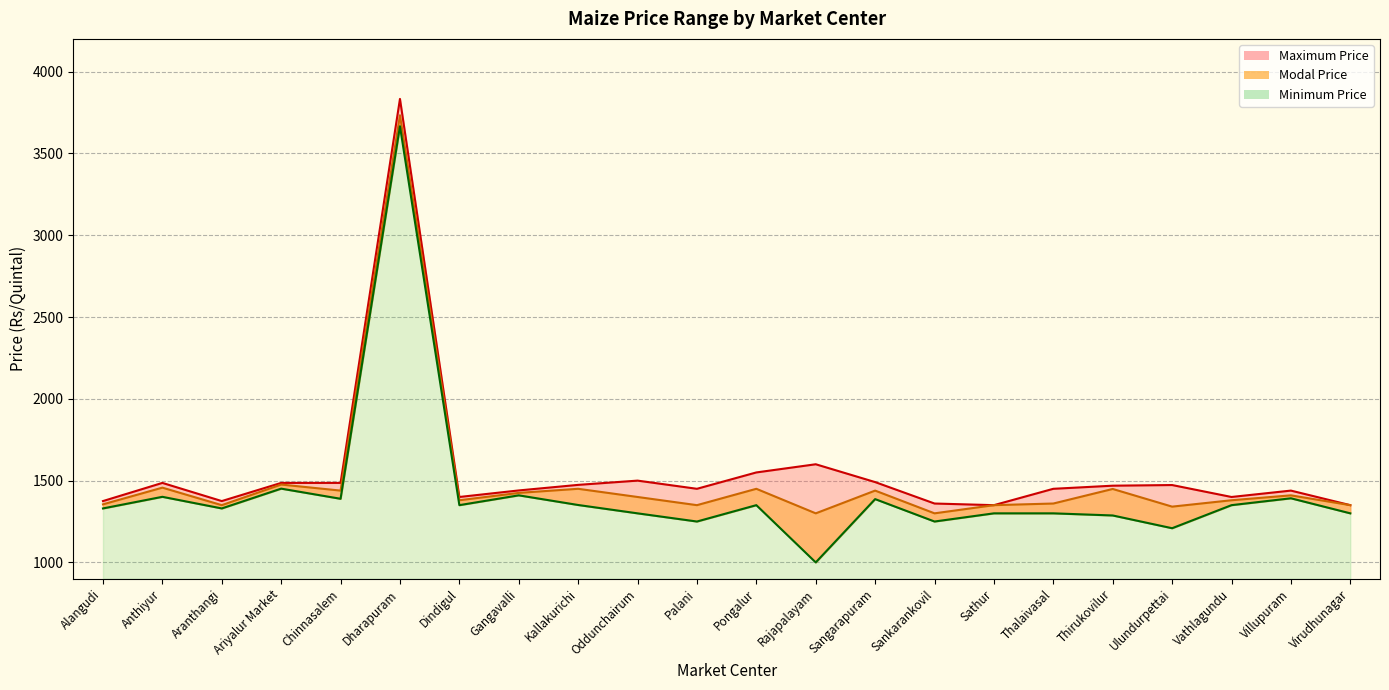

What is the total value across all series at Rajapalayam?

3900